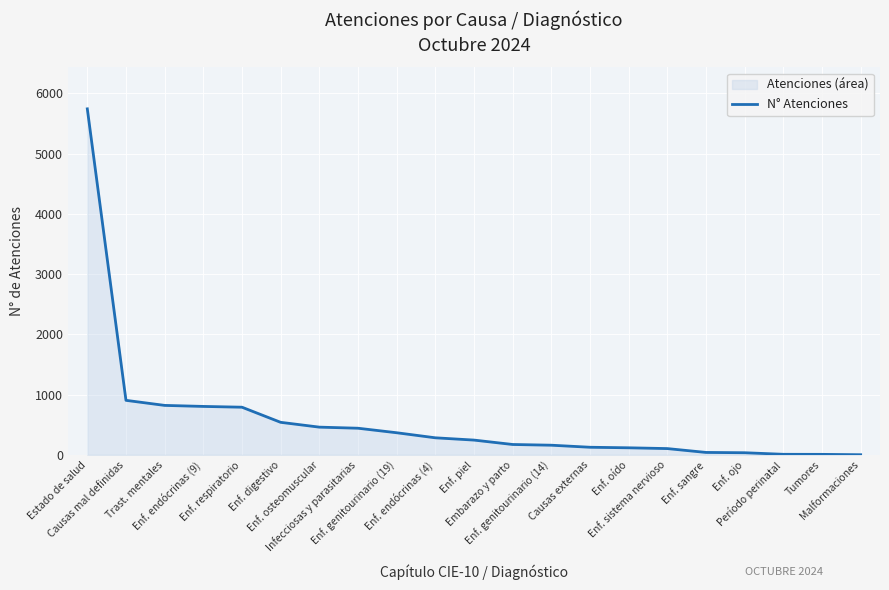

What is the difference between the maximum and minimum values?

5743